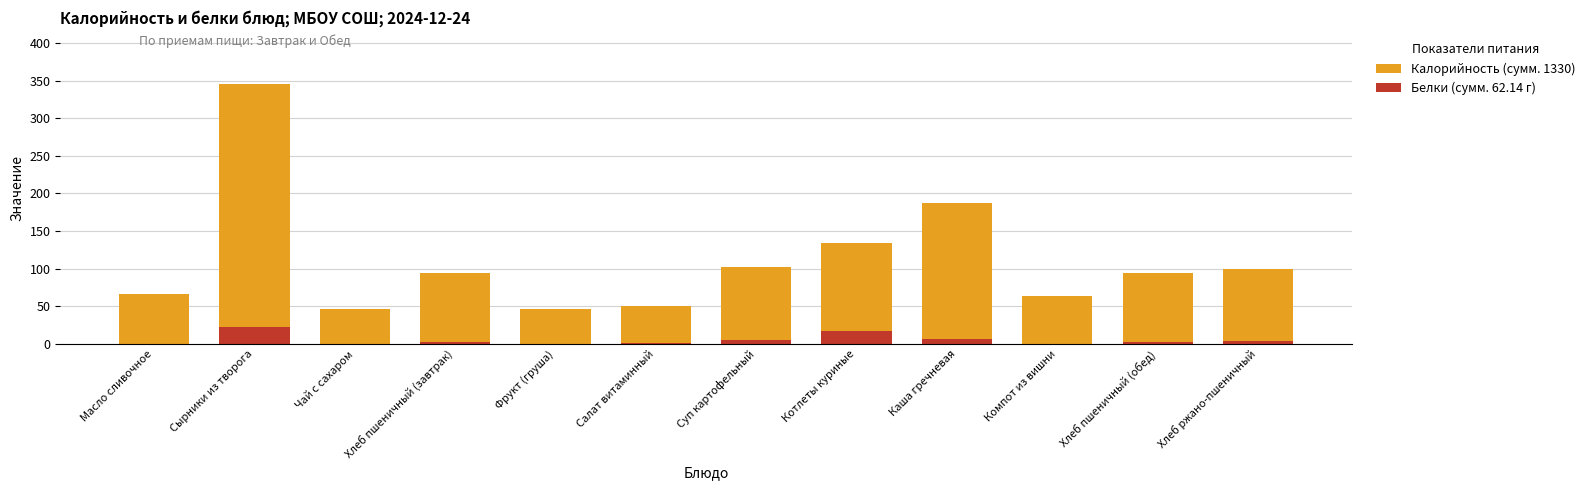

What is the spread (max minus min) of values at Котлеты куриные?

117.4